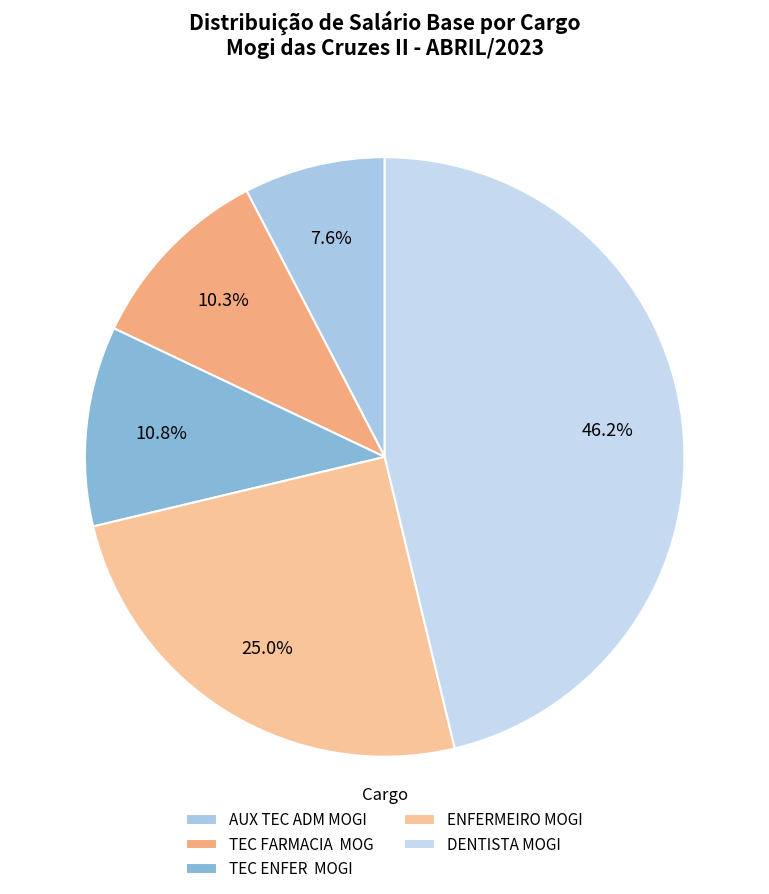

Is there a majority slice in this chart?

No